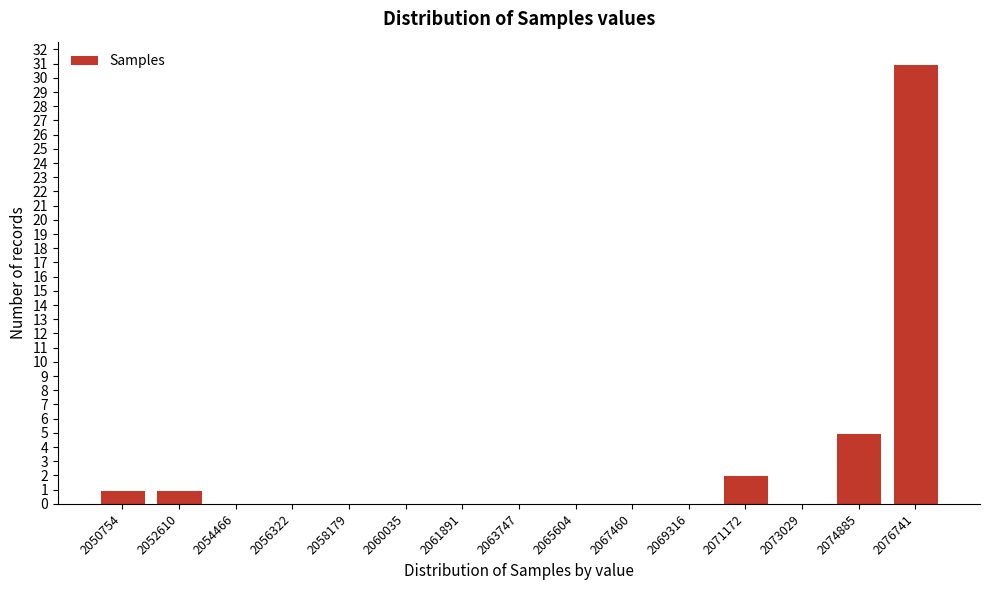

Reading right to left, what are all the values shown in this chart?

2076741=31	2074885=5	2073029=0	2071172=2	2069316=0	2067460=0	2065604=0	2063747=0	2061891=0	2060035=0	2058179=0	2056322=0	2054466=0	2052610=1	2050754=1